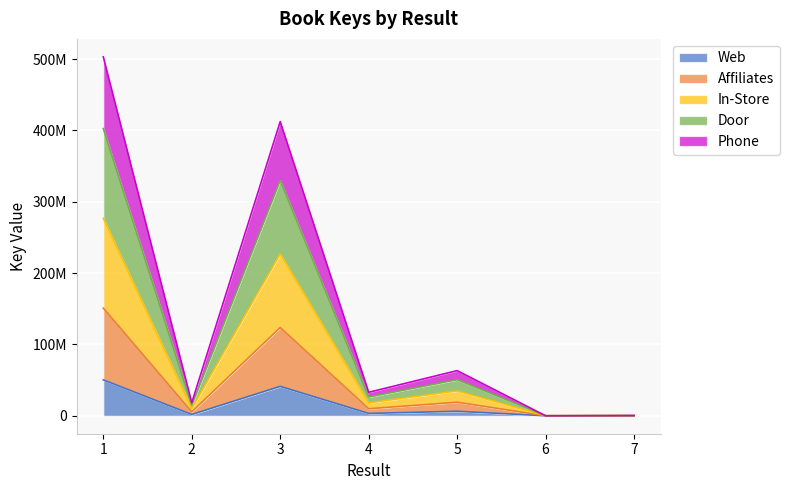

What is the value of the 6th point from the left?

663.8